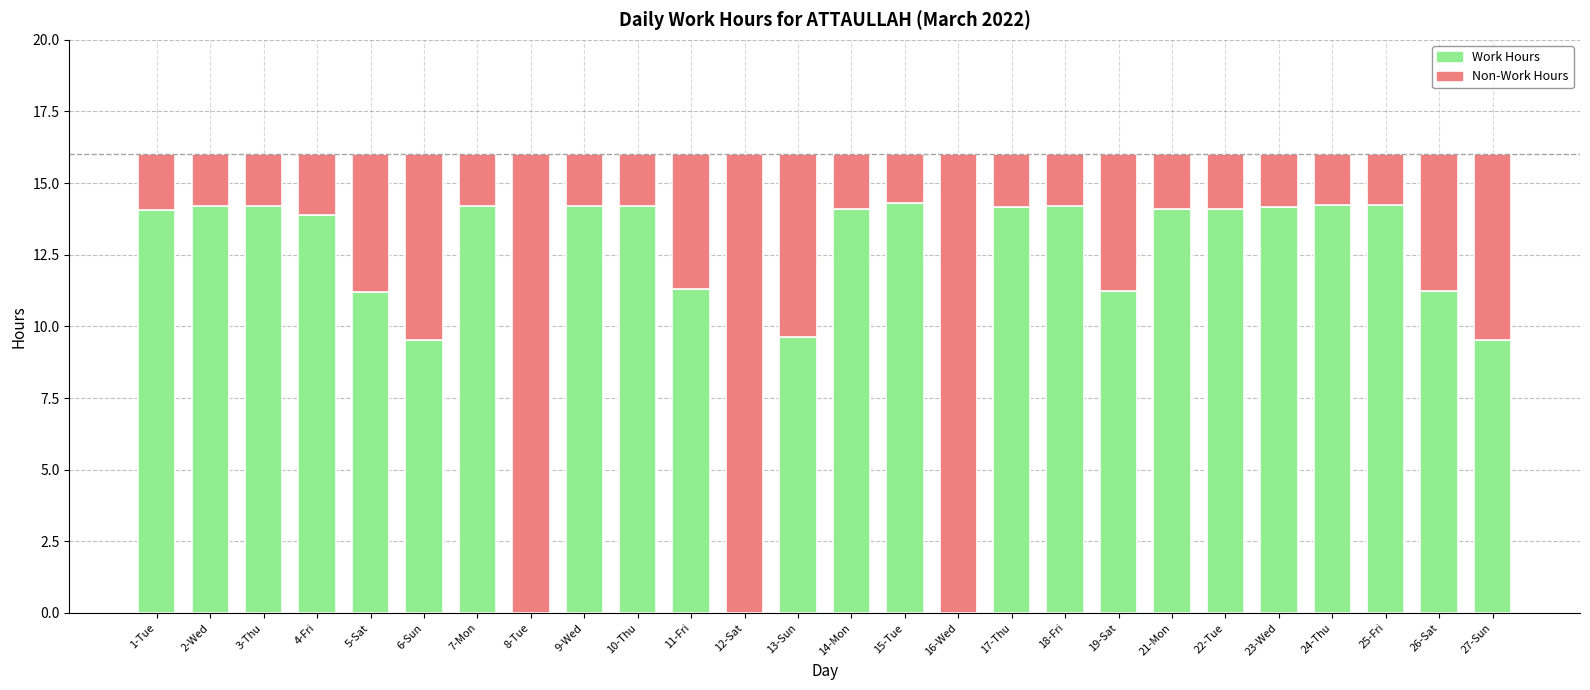

What is the total value across all series at 27-Sun?

16.0